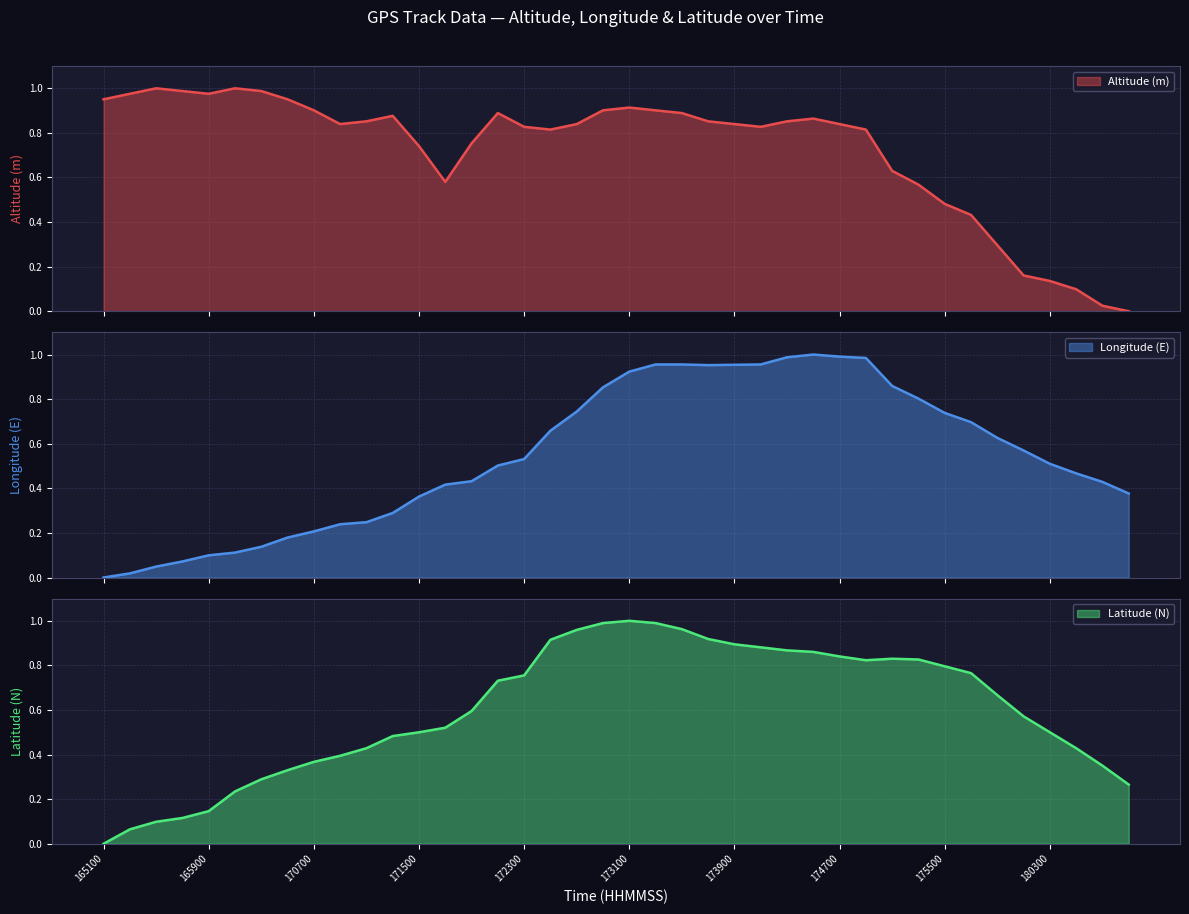

How many lines are shown in the chart?

3